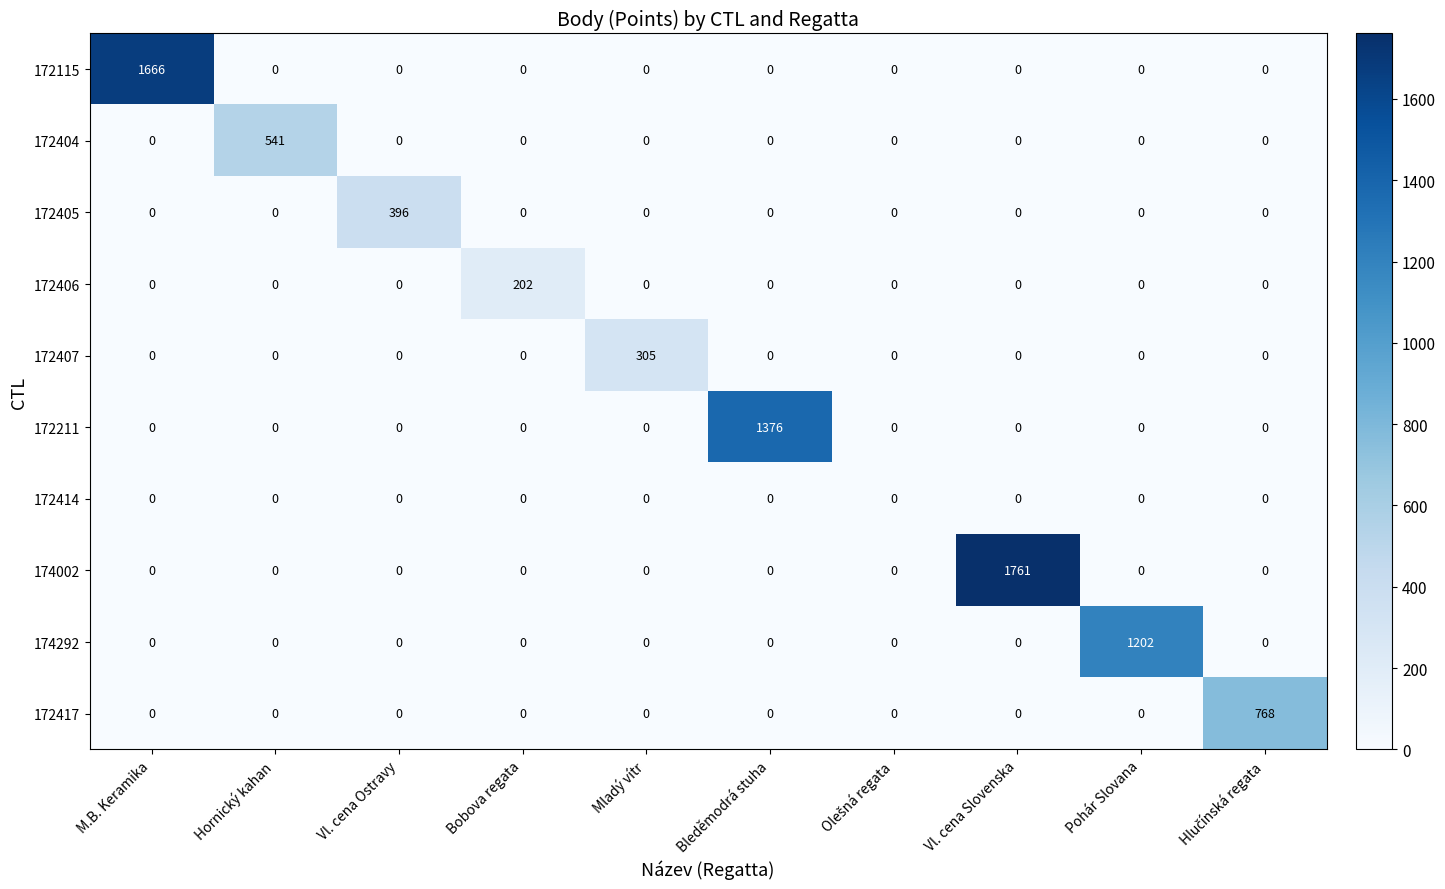

What is the highest value of the 172417 series?

768